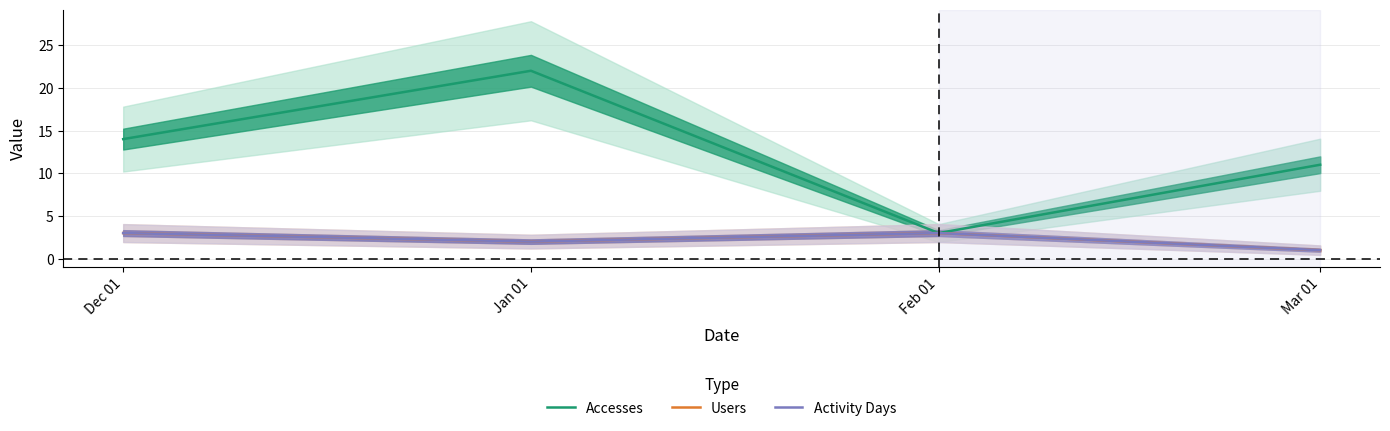

How many categories are shown in the chart?

4